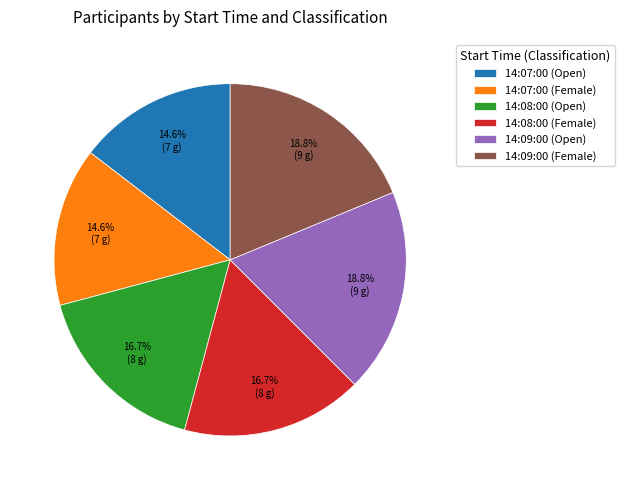

What percentage do 14:09:00 (Female) and 14:09:00 (Open) together represent?

37.5%